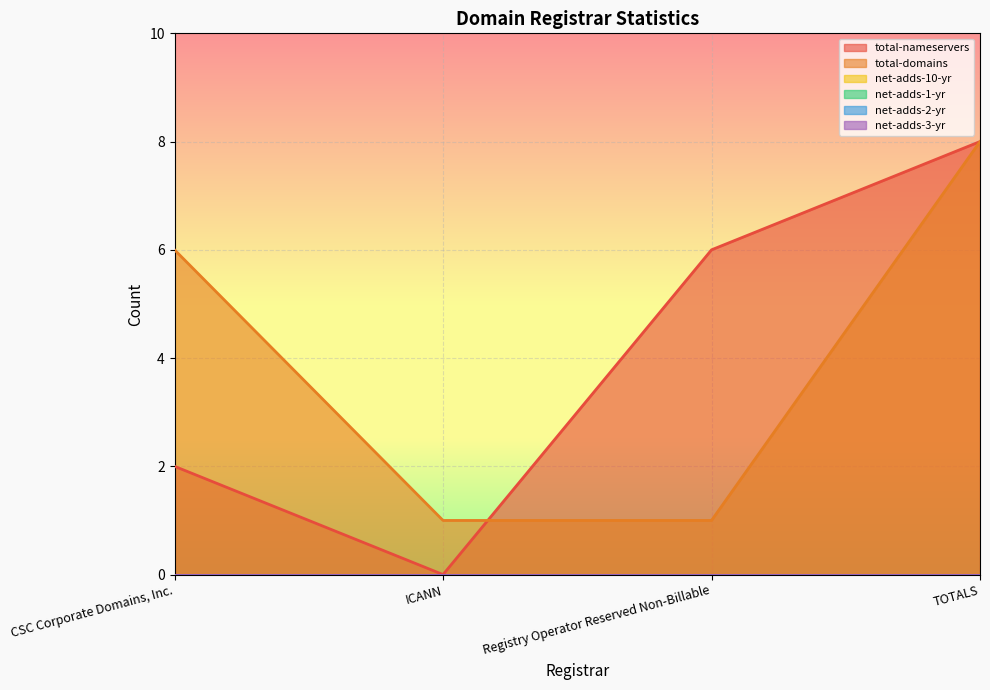

True or false: net-adds-1-yr has more than 0 points higher than both neighbors.

False